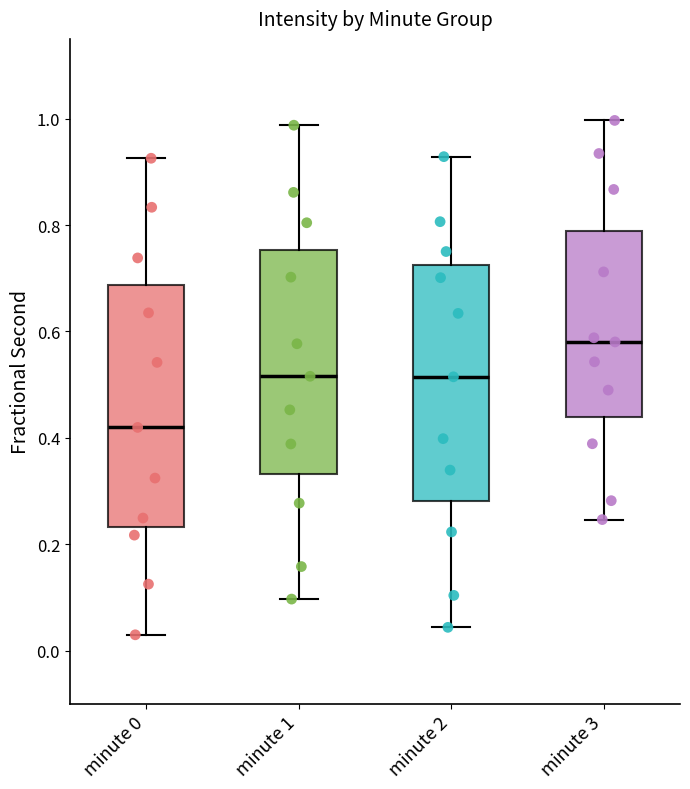

Reading left to right, read every box against the y-axis: the position of its median line, the range the box covers, and the ends of its whiskers. The values are not printed on the chart, so give them approximately, as read against the axis.

minute 0: median 0.42, box 0.24 to 0.68, whiskers 0.02 to 0.92
minute 1: median 0.52, box 0.34 to 0.76, whiskers 0.10 to 0.98
minute 2: median 0.52, box 0.28 to 0.72, whiskers 0.04 to 0.92
minute 3: median 0.58, box 0.44 to 0.78, whiskers 0.24 to 1.00